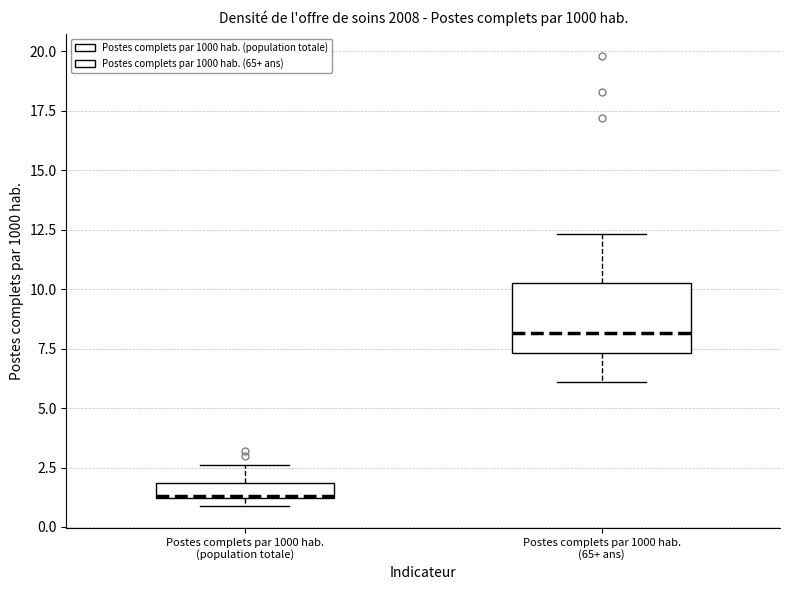

Where does the median line of the box for Postes complets par 1000 hab. (population totale) sit on the y-axis? The values are not printed on the chart, so give them approximately, as read against the axis.

1.5